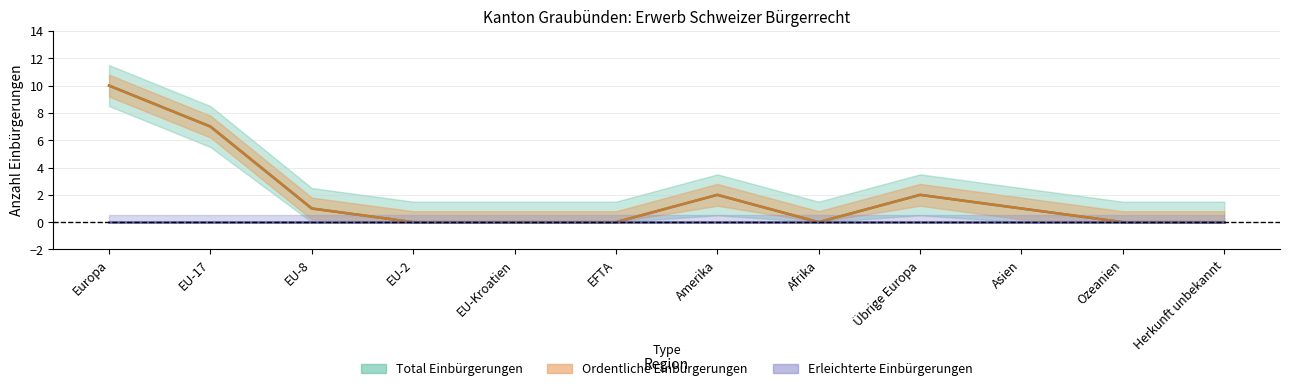

At which label does Total Einbürgerungen reach its peak?

Europa